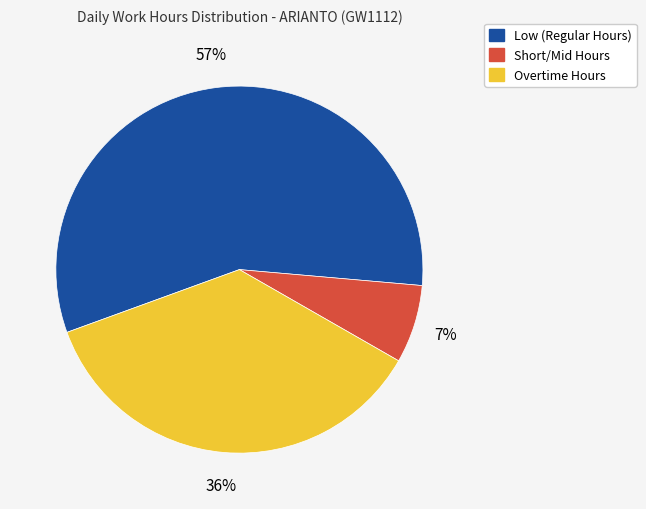

To the nearest percent, what is the difference between the largest and smallest slice percentages?

50%